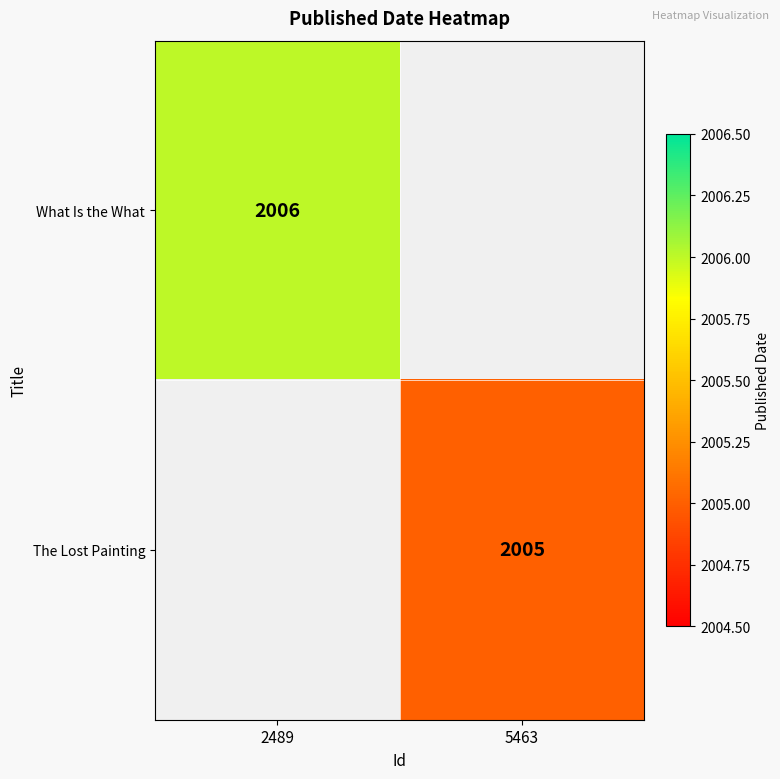

Is it true that What Is the What equals 507.9 at 2489?

False